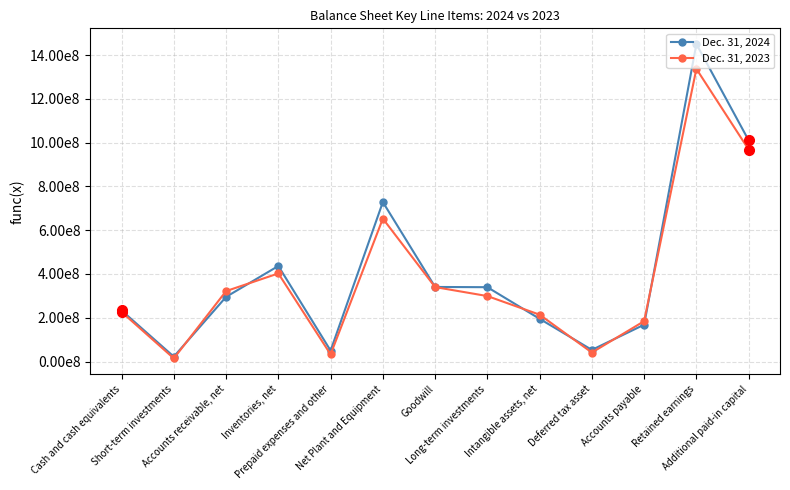

Where do Dec. 31, 2024 and Dec. 31, 2023 first cross each other?

Short-term investments and Accounts receivable, net